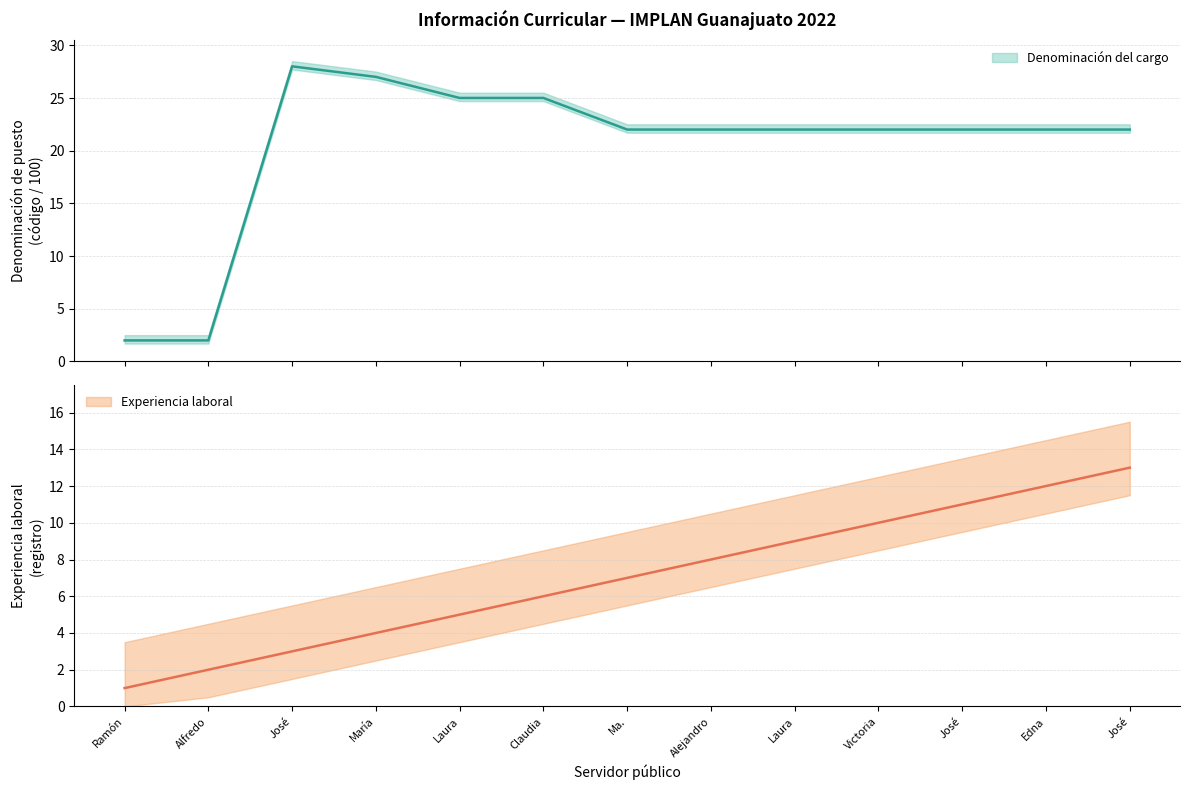

Where is Experiencia laboral nearest to the value 7?

Ma.